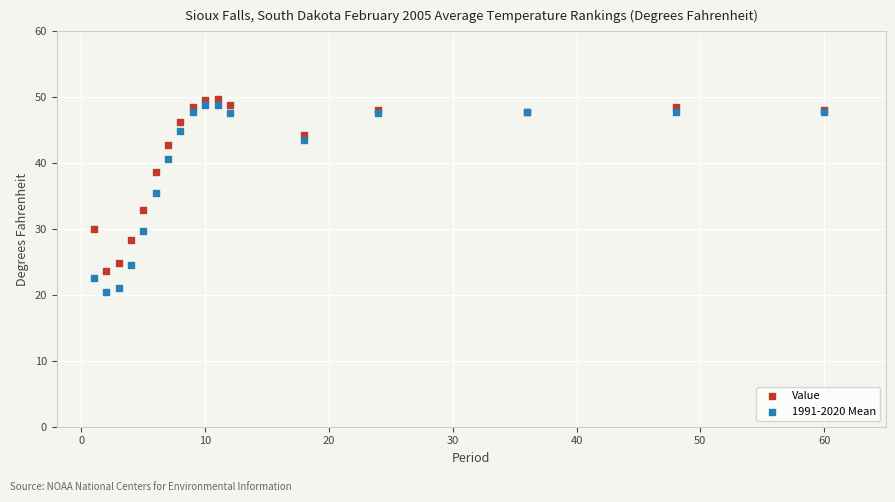

Which series reaches the minimum Y coordinate?

1991-2020 Mean